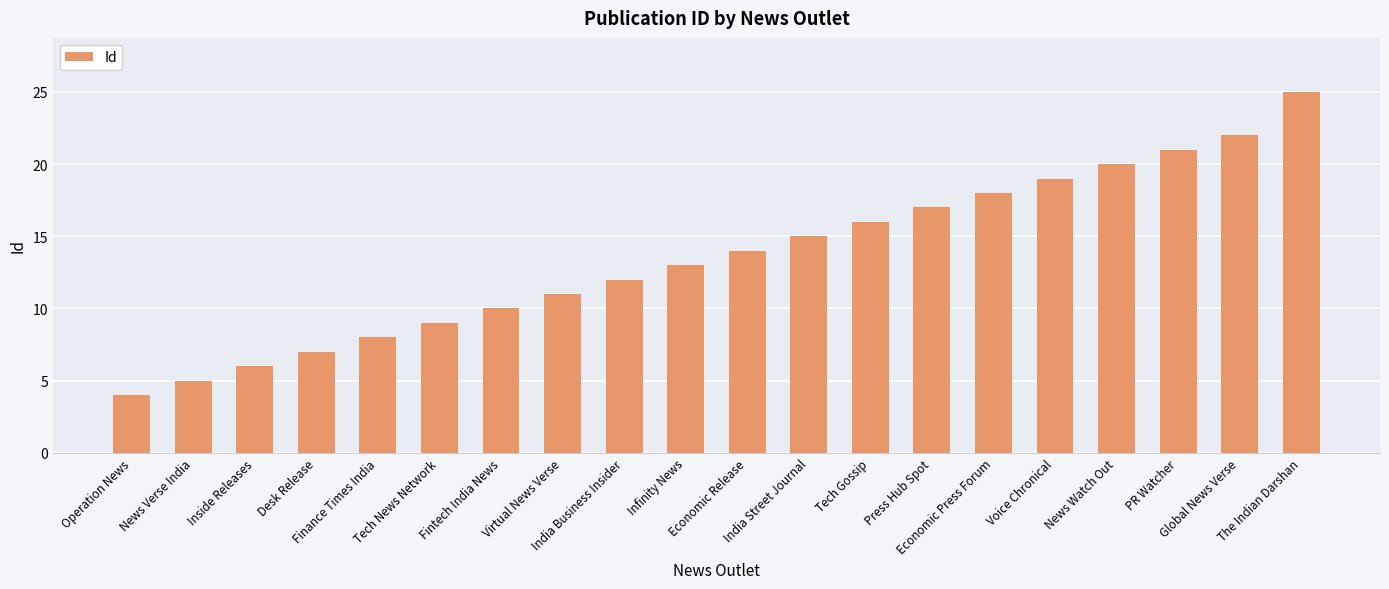

Count the number of categories in the chart.

20